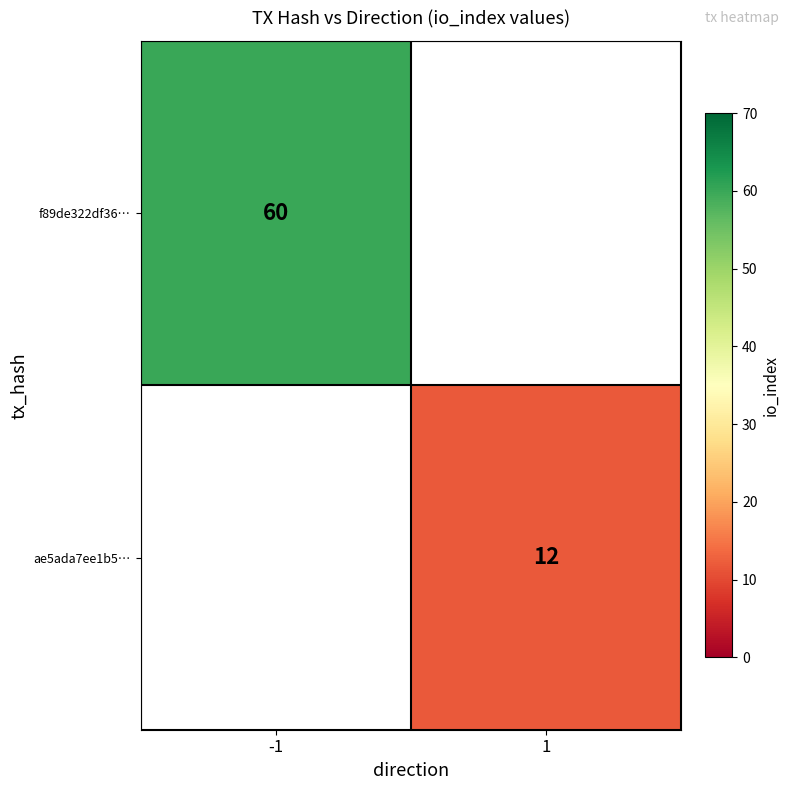

The value of f89de322df36… at -1 is 60. True or false?

True